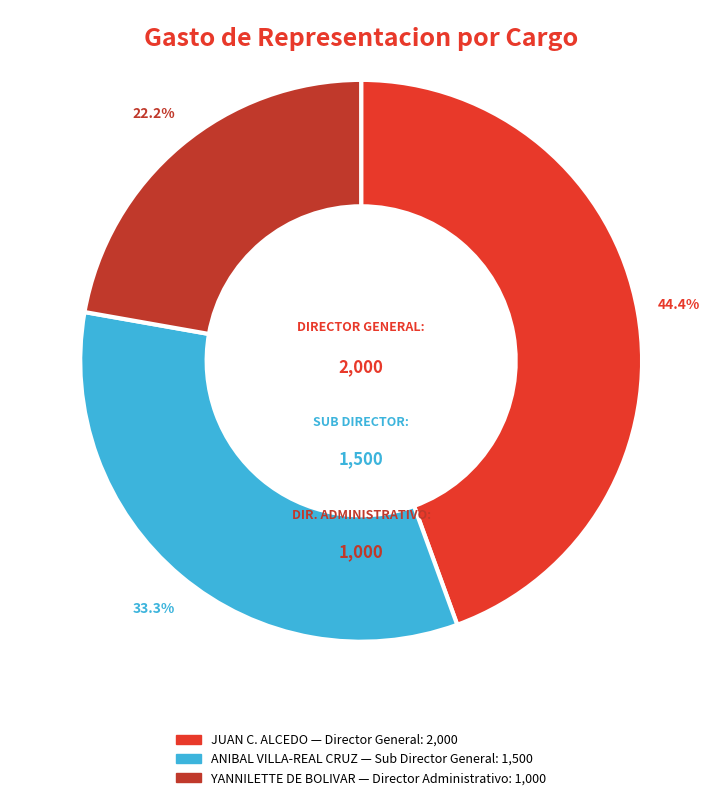

Is there a majority slice in this chart?

No